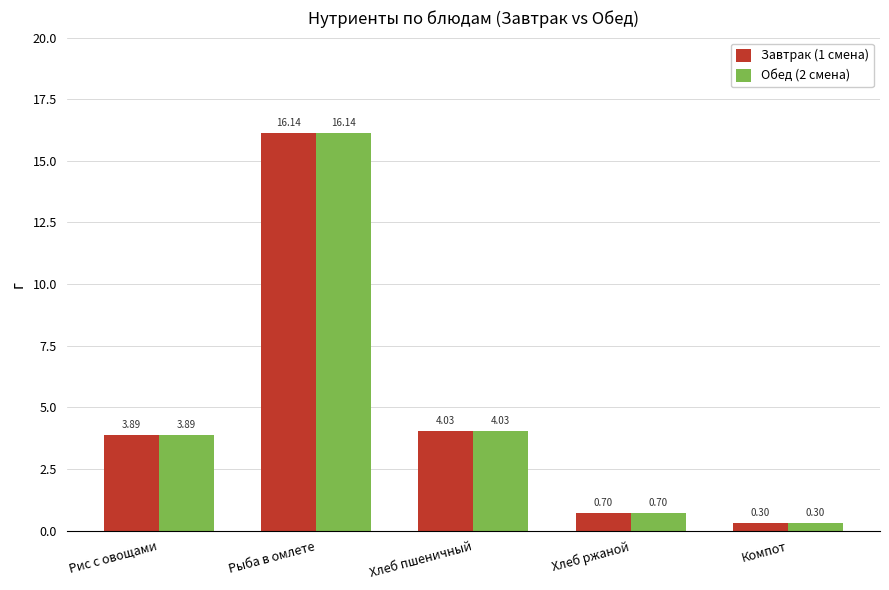

Where does the Обед (2 смена) series first go above 3?

Рис с овощами